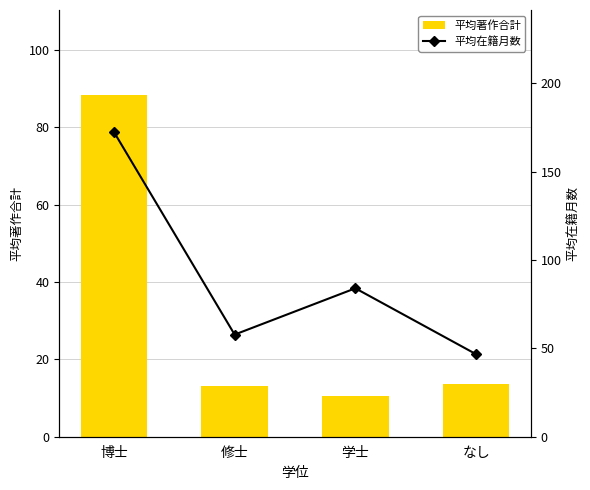

How many values in the 平均著作合計 series are below 13?

1